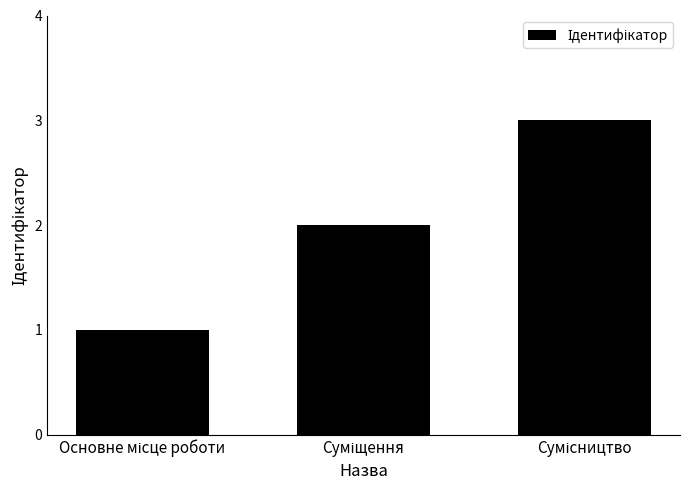

What is the maximum value shown in the chart?

3